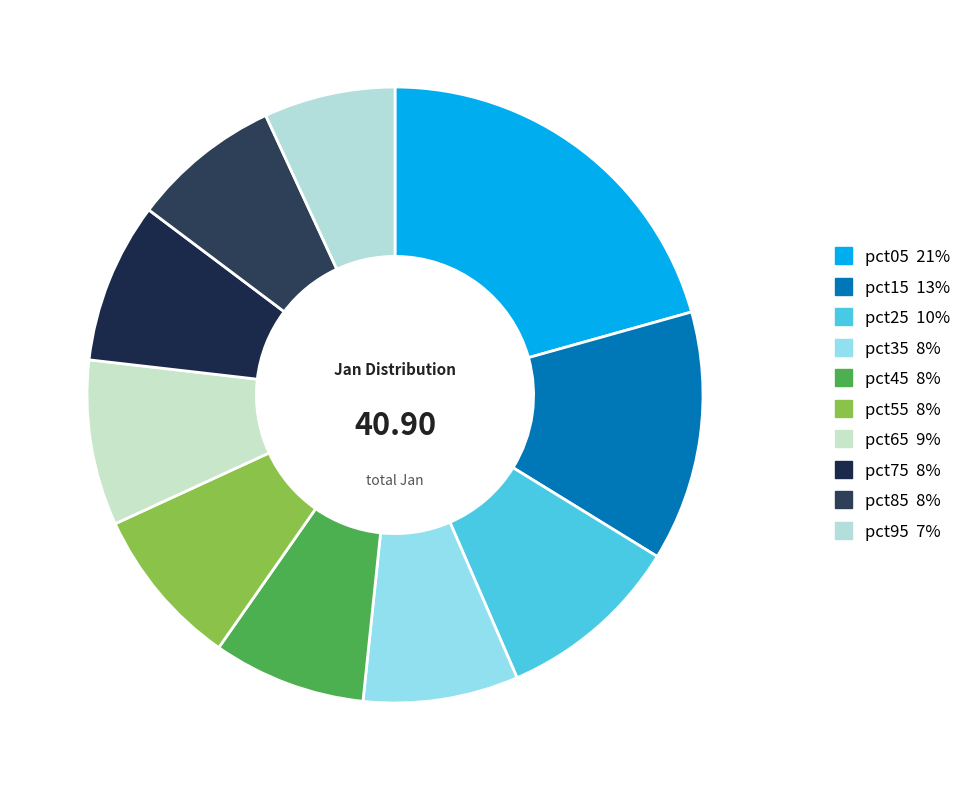

Rank the categories by value from highest to lowest.

pct05, pct15, pct25, pct65, pct55, pct75, pct35, pct45, pct85, pct95